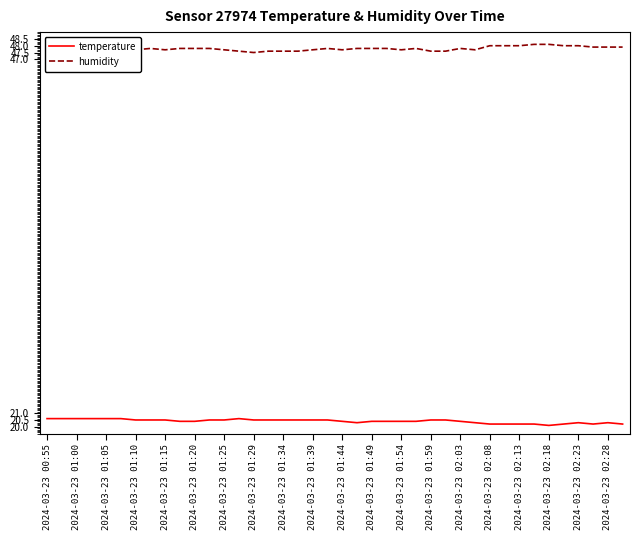

What is the greatest value displayed?

48.1